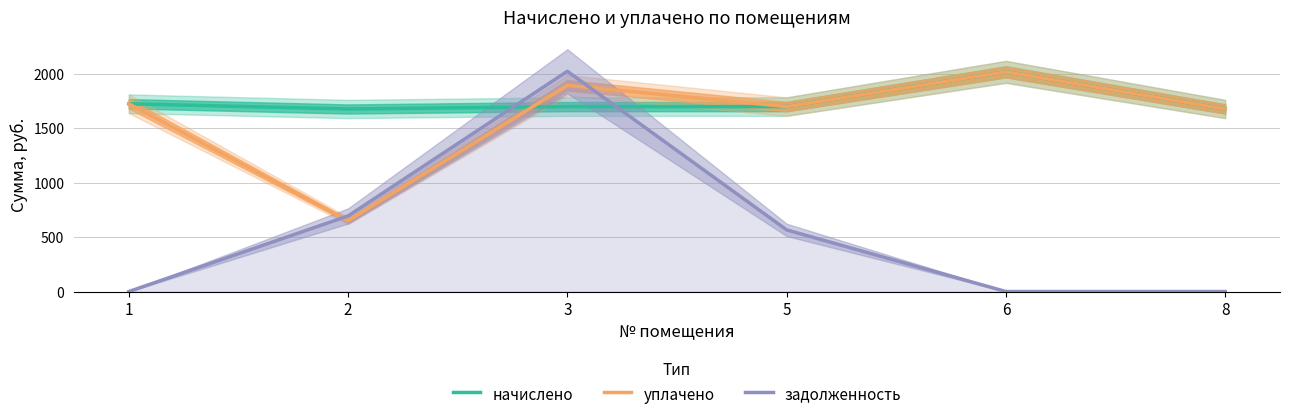

What is the difference between the highest and lowest values at 3?

324.0